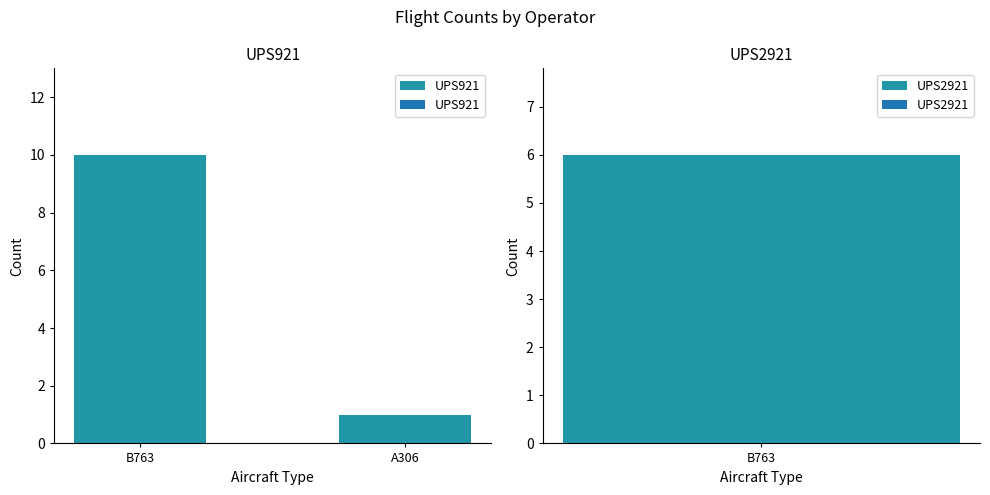

Which label corresponds to the smallest value in the chart?

A306